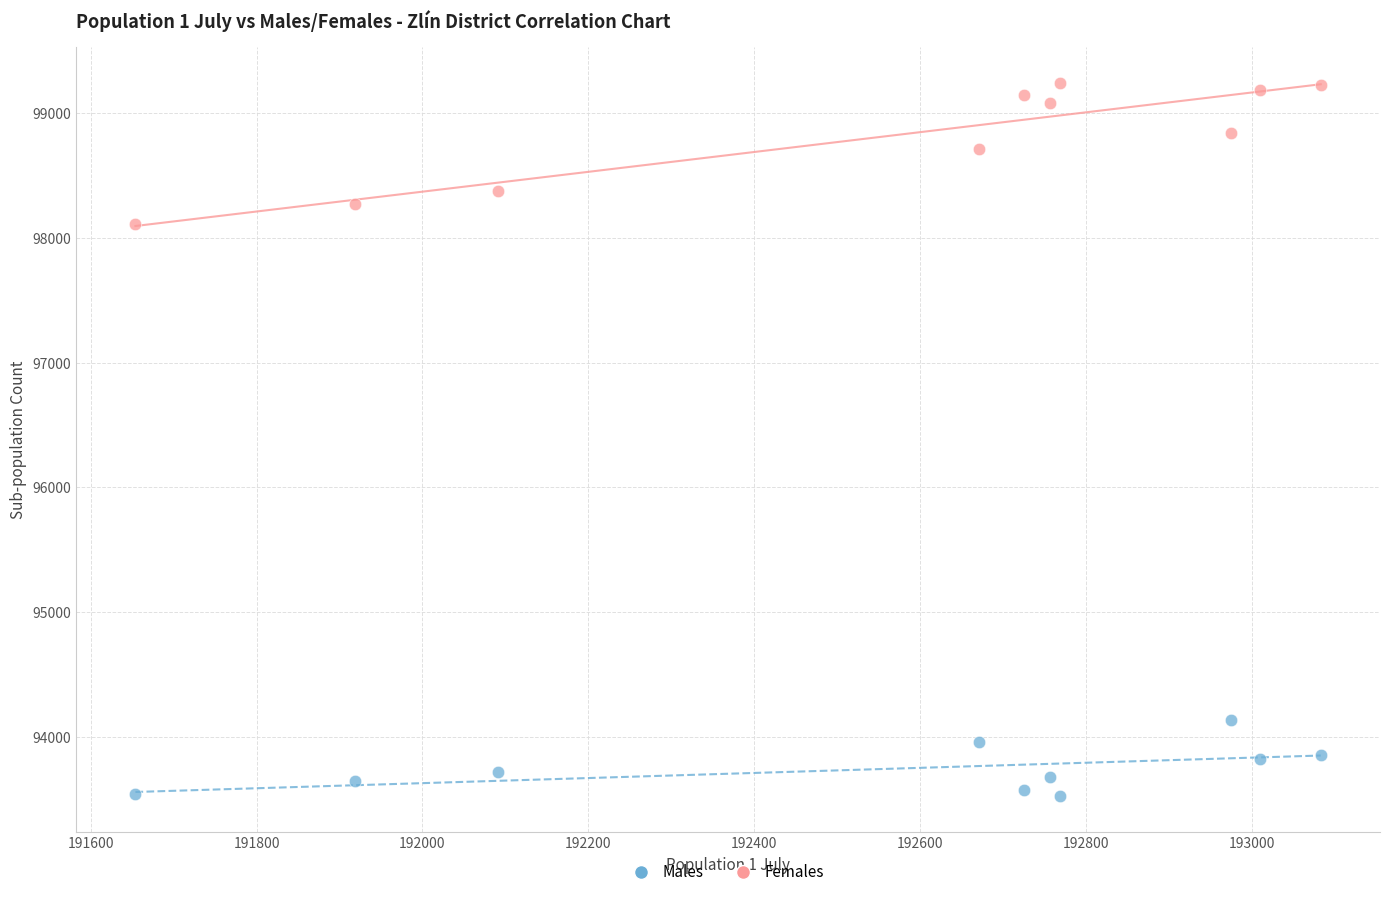

Which series has the largest Y range (max minus min)?

Females